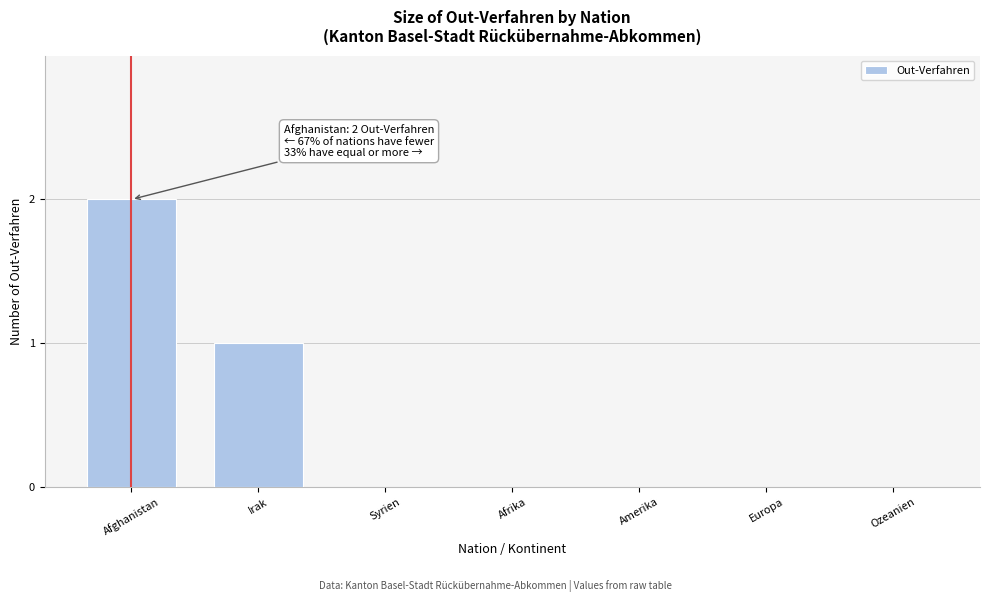

Reading left to right, extract all data points from this chart.

Afghanistan=2	Irak=1	Syrien=0	Afrika=0	Amerika=0	Europa=0	Ozeanien=0